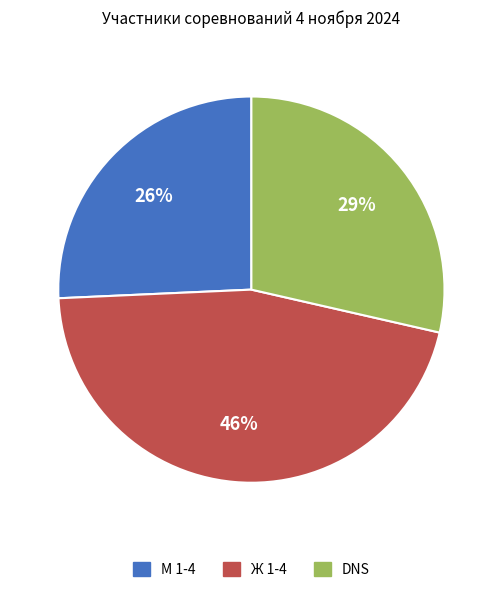

Does any single category account for the majority?

No